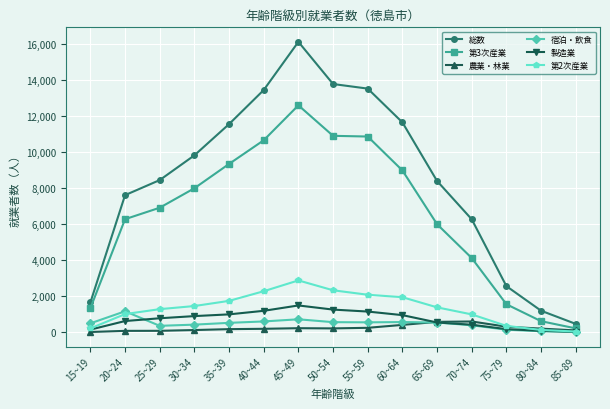

True or false: 第2次産業 and 総数 intersect in this chart.

False